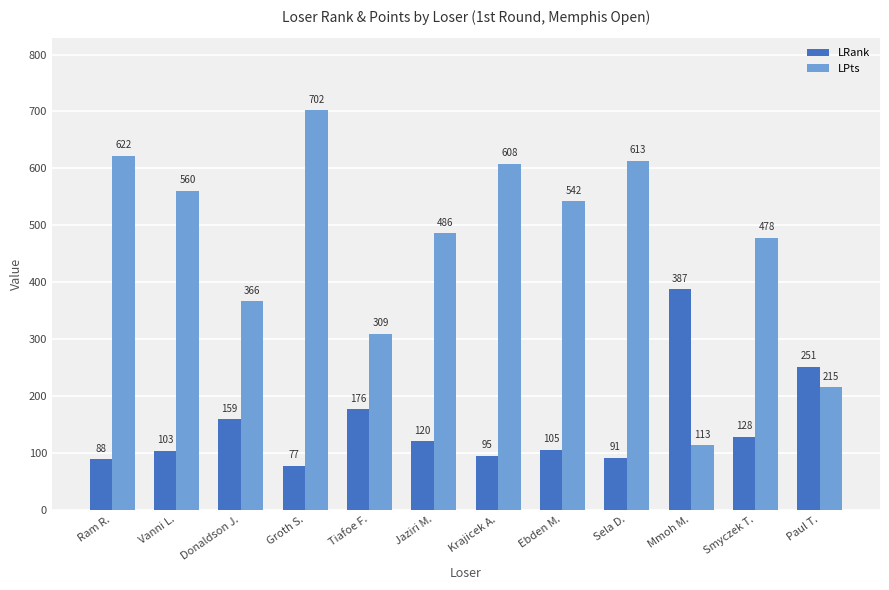

Reading left to right, extract all data points from this chart.

LRank: Ram R.=88	Vanni L.=103	Donaldson J.=159	Groth S.=77	Tiafoe F.=176	Jaziri M.=120	Krajicek A.=95	Ebden M.=105	Sela D.=91	Mmoh M.=387	Smyczek T.=128	Paul T.=251
LPts: Ram R.=622	Vanni L.=560	Donaldson J.=366	Groth S.=702	Tiafoe F.=309	Jaziri M.=486	Krajicek A.=608	Ebden M.=542	Sela D.=613	Mmoh M.=113	Smyczek T.=478	Paul T.=215